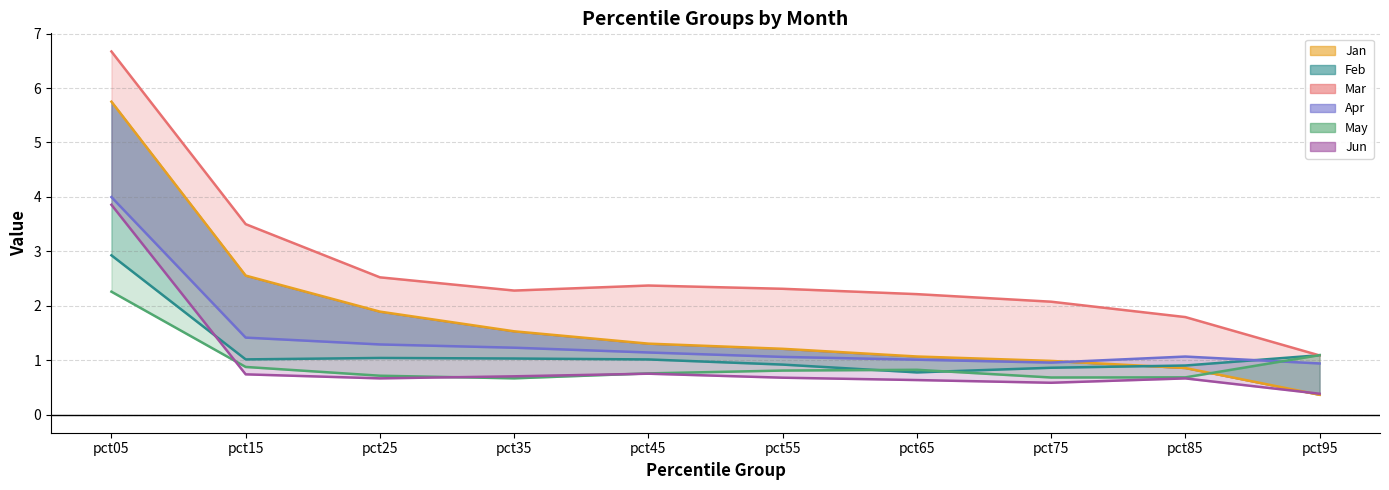

What is the difference between the maximum and minimum values in the May series?

1.6